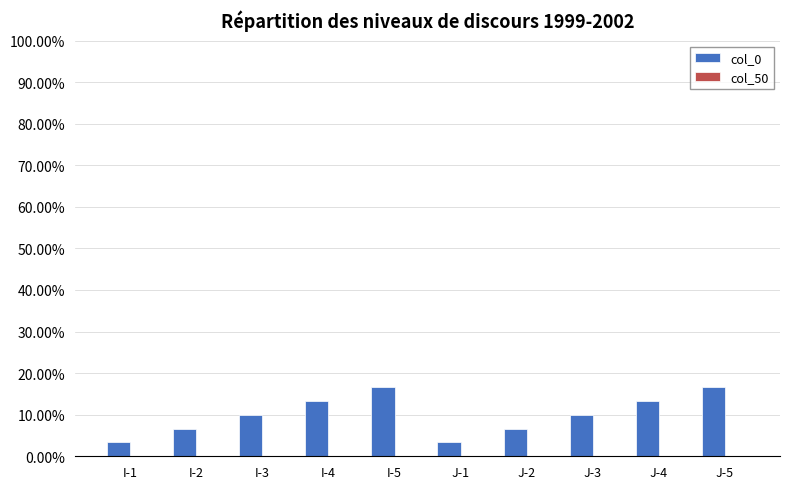

How many data points does each series have?

10